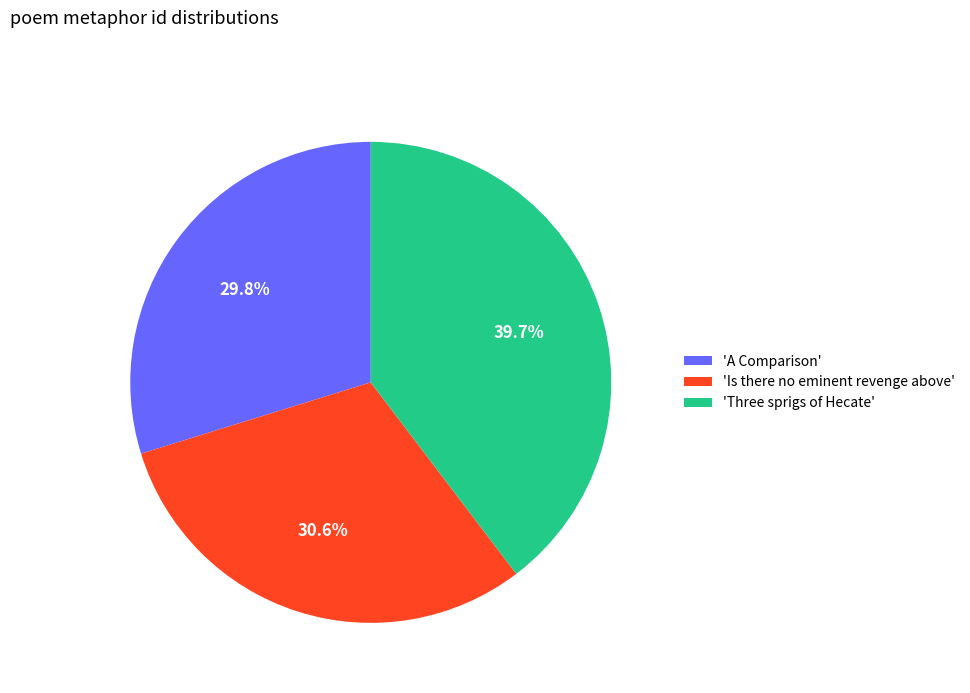

Rank the categories by value from lowest to highest.

'A Comparison', 'Is there no eminent revenge above', 'Three sprigs of Hecate'